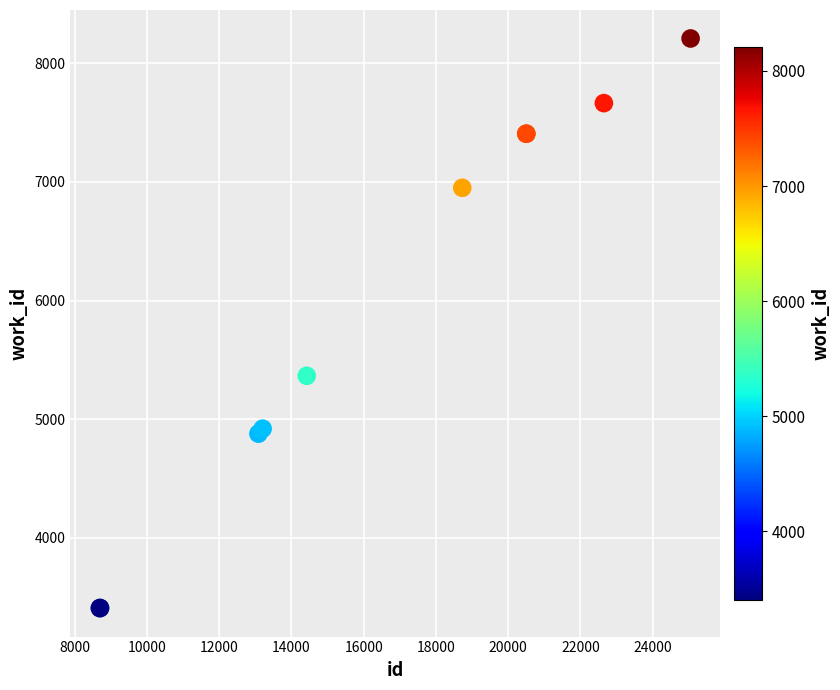

What Y value in the scatter plot is closest to 5808?

5366